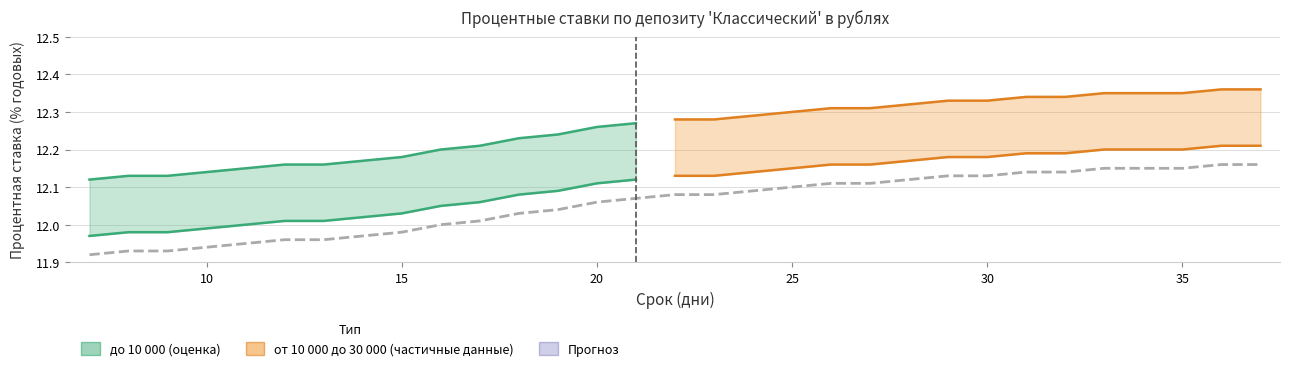

Between 27 and 8, which is larger?

27